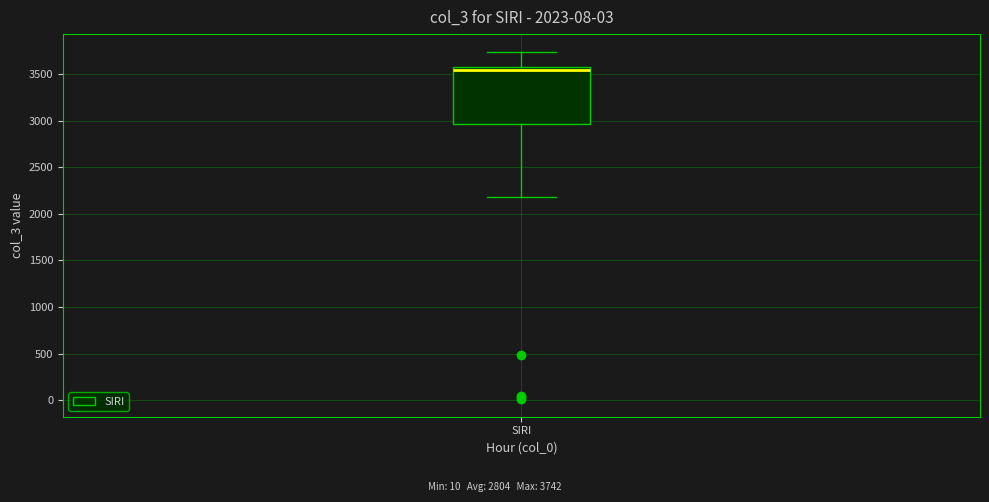

Read this box plot against the y-axis: the position of the median line, the range covered by the box, and the ends of both whiskers. The values are not printed on the chart, so give them approximately, as read against the axis.

median 3550 (just below the box's upper edge), box 2950 to 3550, whiskers 2200 to 3750